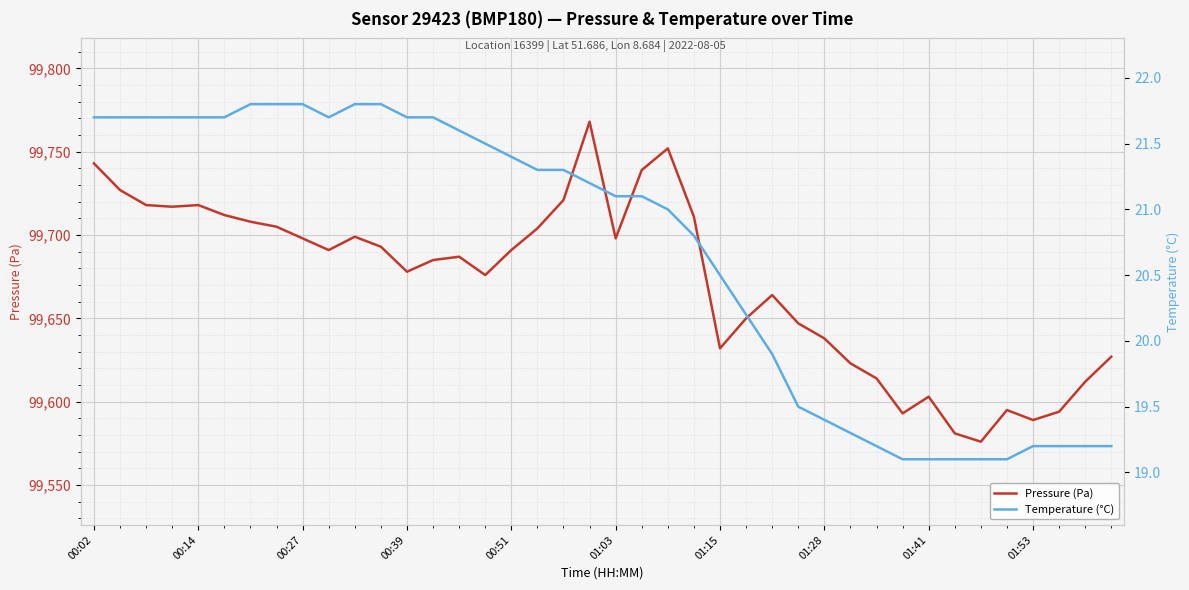

How many interior local valleys does the Pressure (Pa) series have?

9